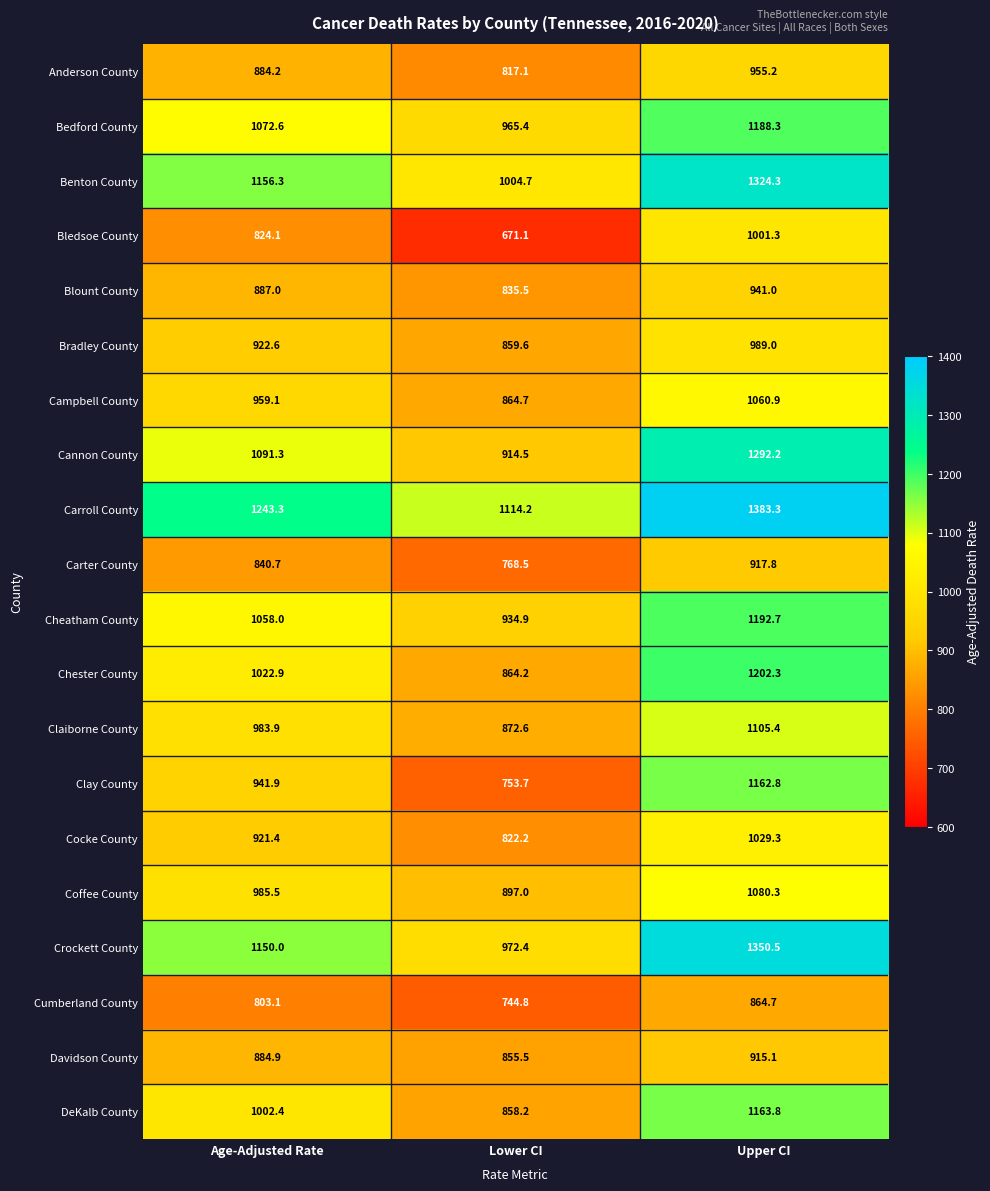

Rank the series by their maximum value, from highest to lowest.

Carroll County, Crockett County, Benton County, Cannon County, Chester County, Cheatham County, Bedford County, DeKalb County, Clay County, Claiborne County, Coffee County, Campbell County, Cocke County, Bledsoe County, Bradley County, Anderson County, Blount County, Carter County, Davidson County, Cumberland County